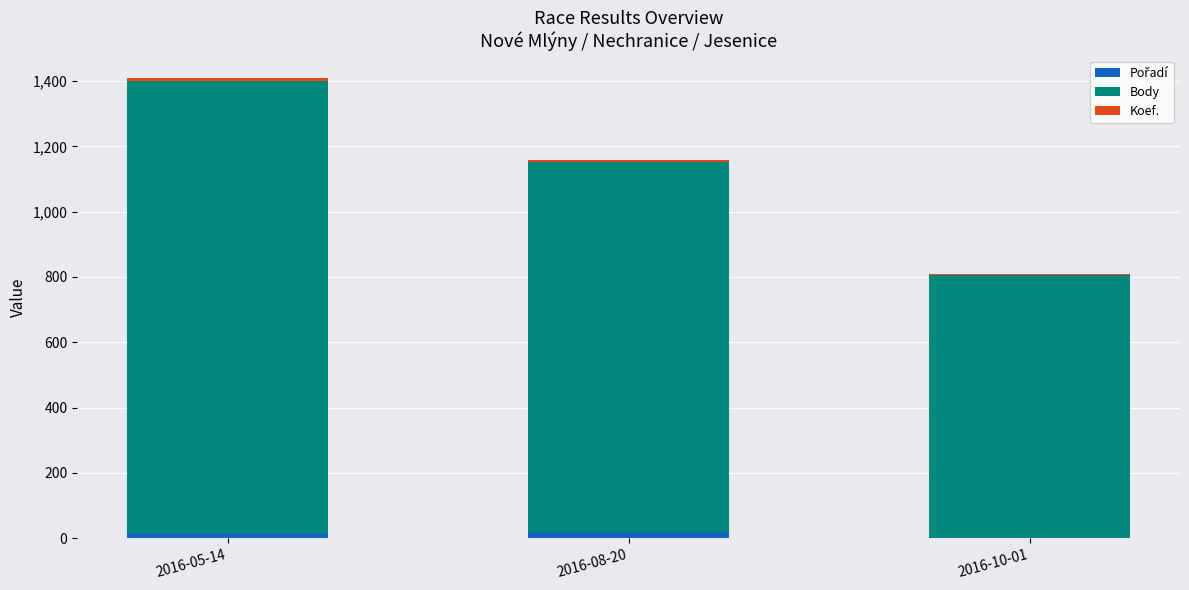

At which category is the sum across all series the highest?

2016-05-14